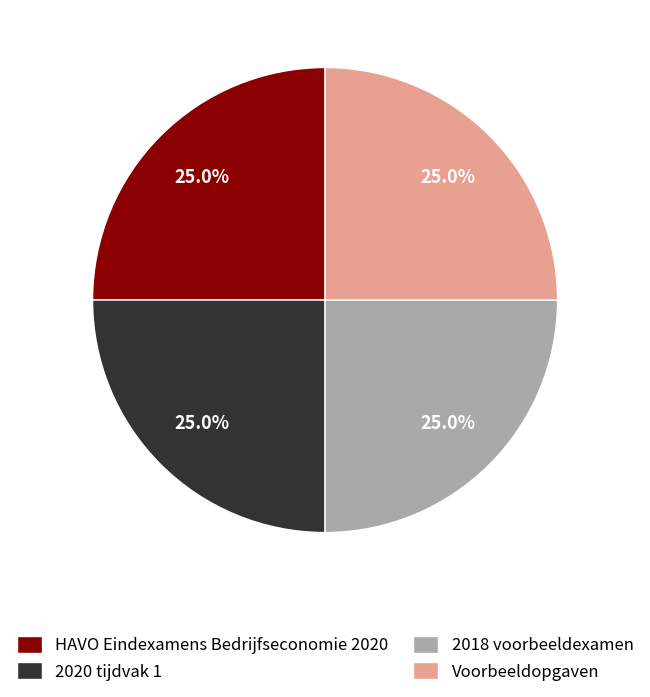

To the nearest percent, what is the combined percentage of Voorbeeldopgaven and 2018 voorbeeldexamen?

50%